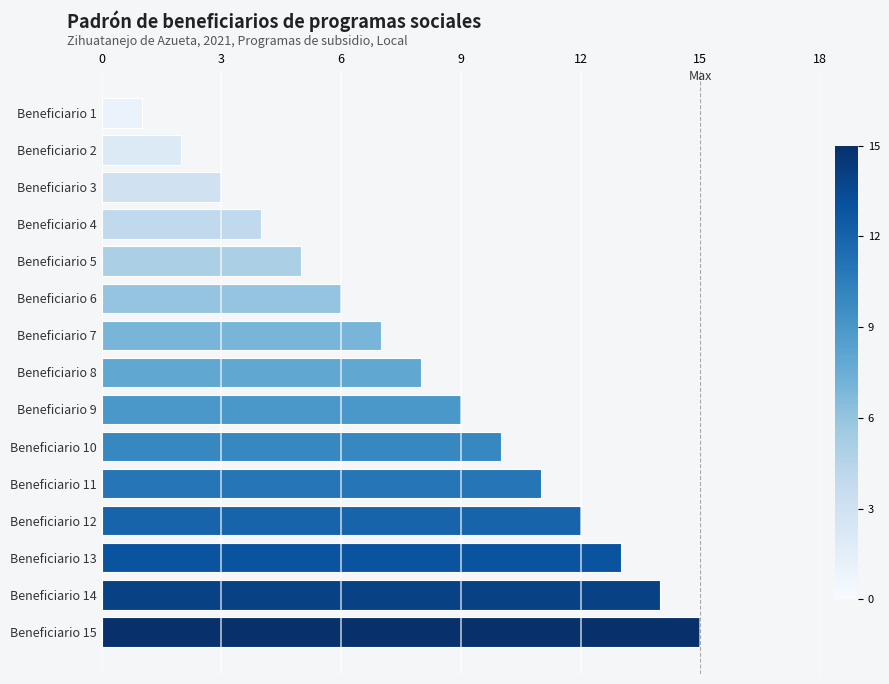

What is the difference between the second highest and second lowest values?

12